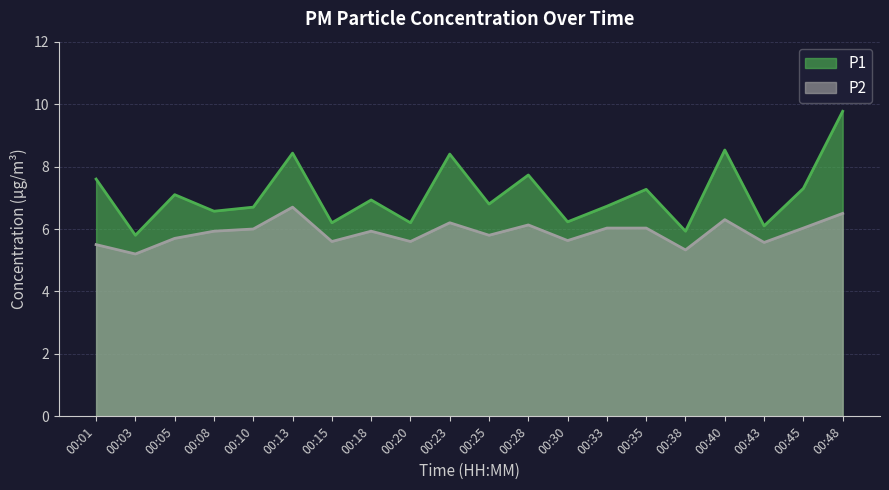

Where is P1 nearest to the value 7?

00:18